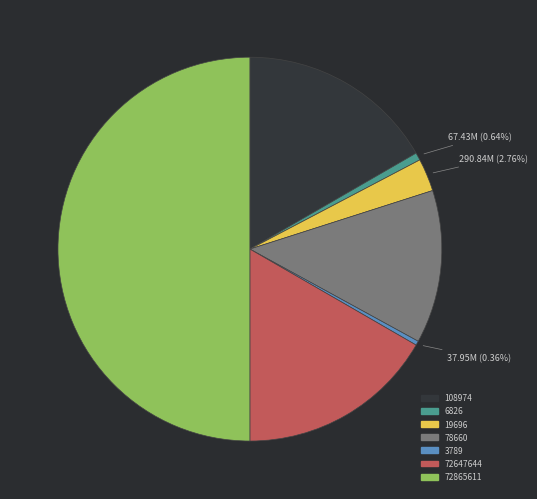

How many segments does this pie chart have?

7